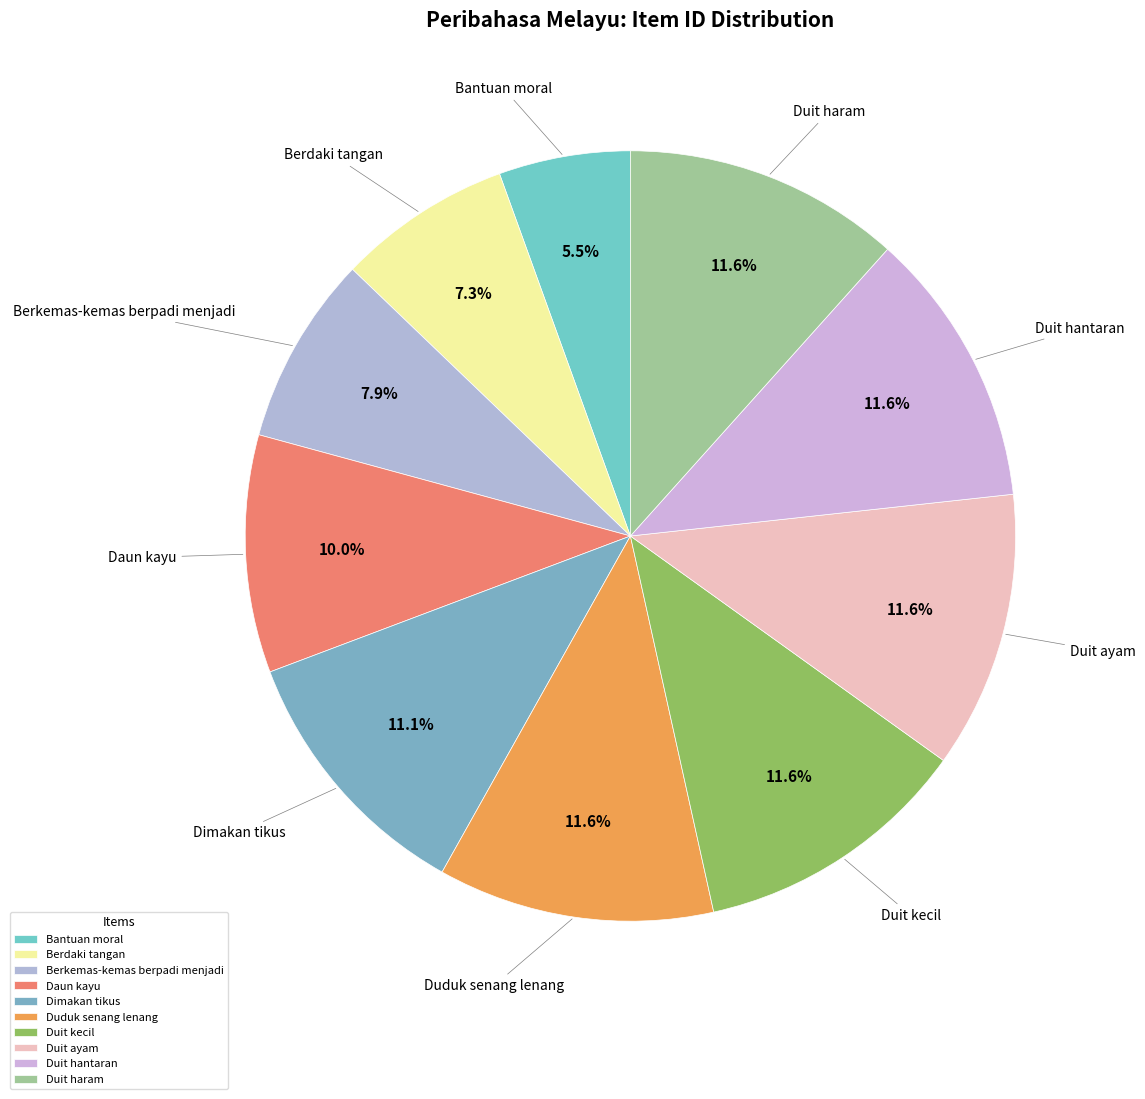

Is it true that Berdaki tangan is 7% of the pie?

True